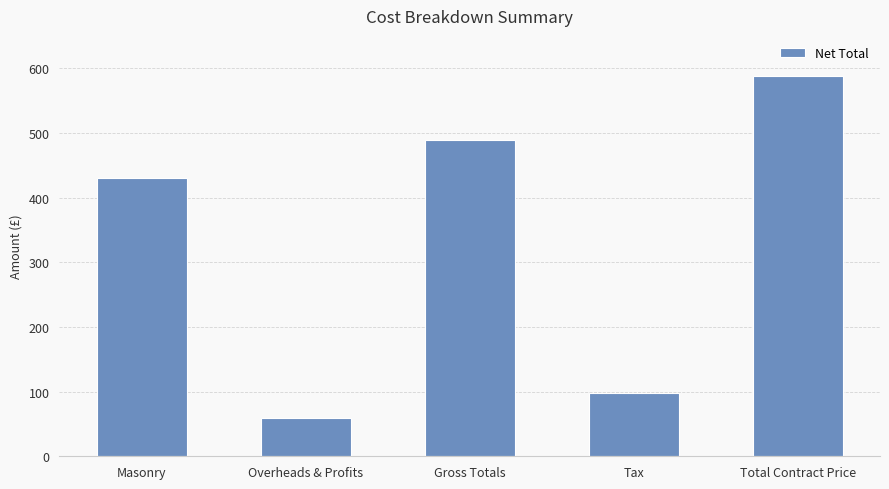

What is the smallest value displayed?

58.8